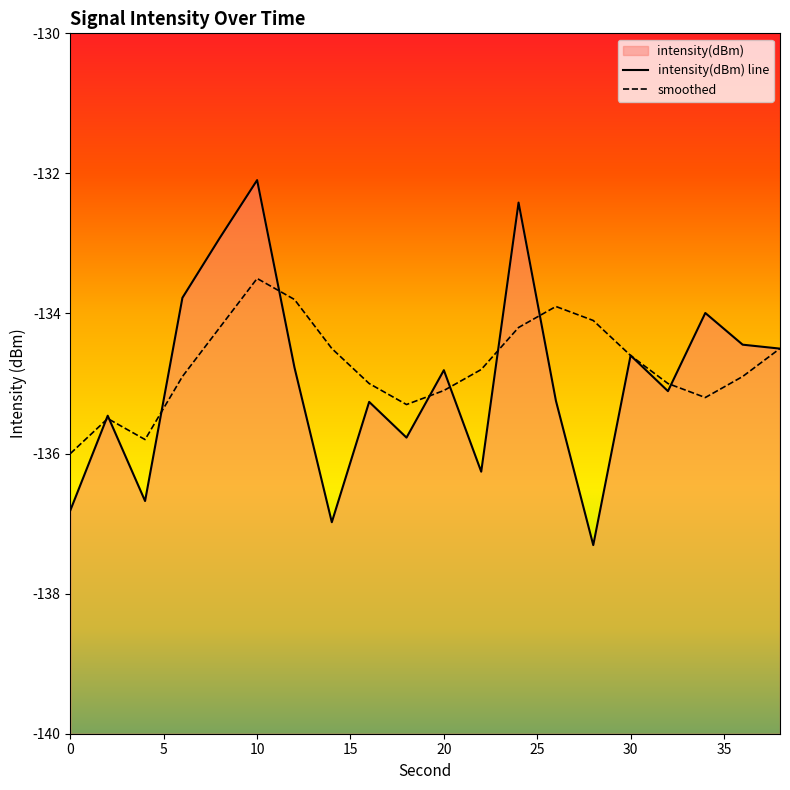

True or false: intensity(dBm) has a value of -133.8 at 6.

True